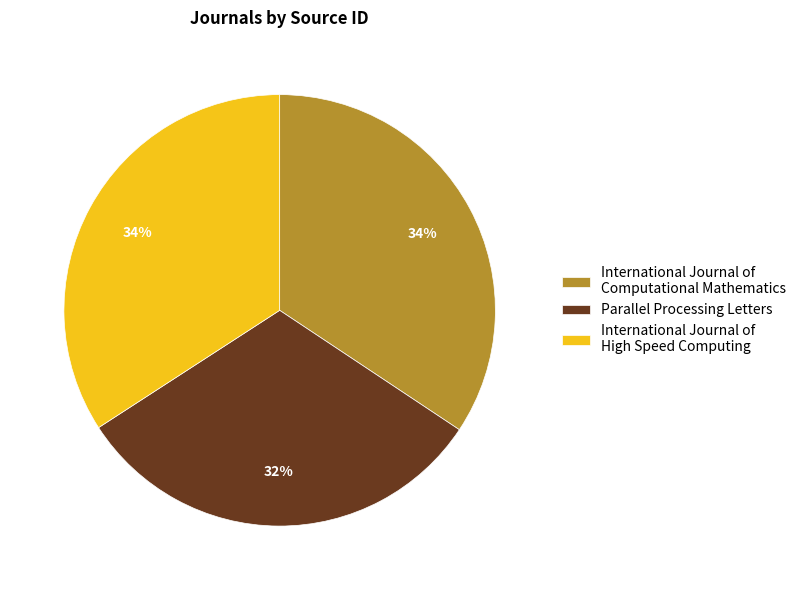

Do International Journal of High Speed Computing and International Journal of Computational Mathematics together represent more than half of the pie?

Yes